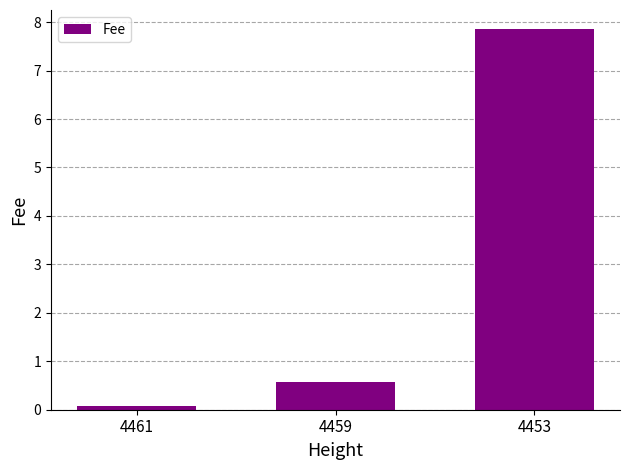

Which category has the lowest value across all series?

4461